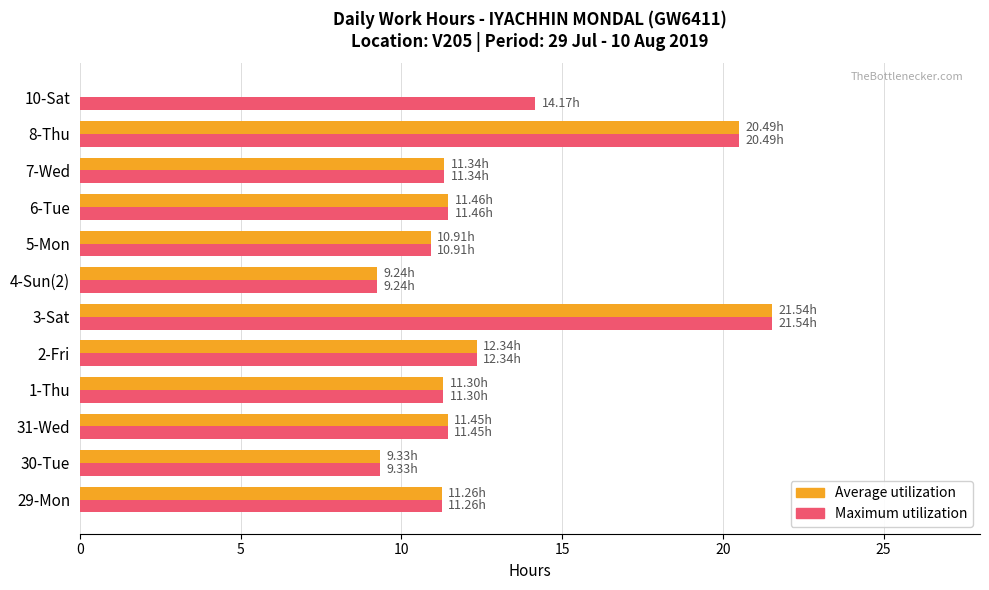

What is the sum of the Maximum utilization values at 8-Thu and 2-Fri?

32.8